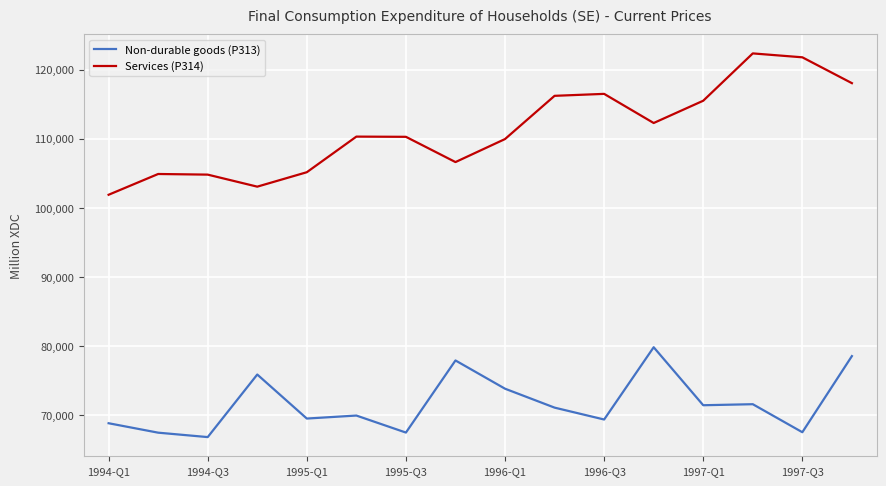

In Non-durable goods (P313), how many points are lower than both neighbors (excluding endpoints)?

6